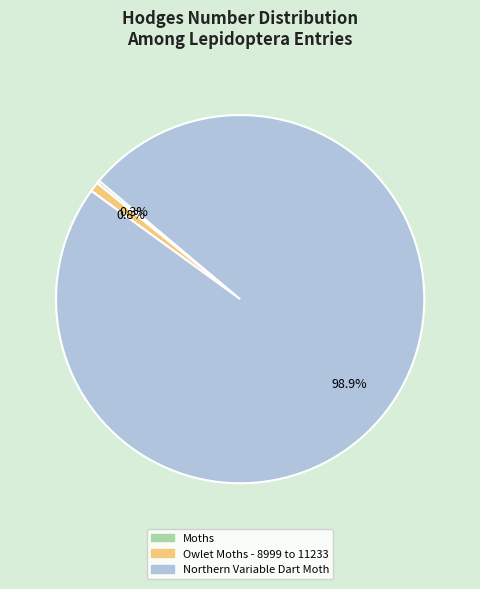

Which category has the biggest portion of the pie?

Northern Variable Dart Moth